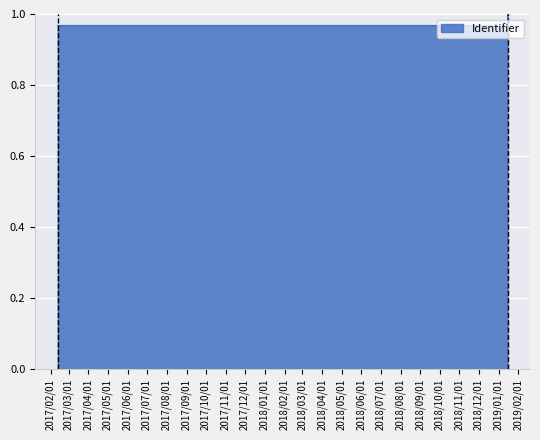

Where is the data nearest to the value 0?

2017-02-12